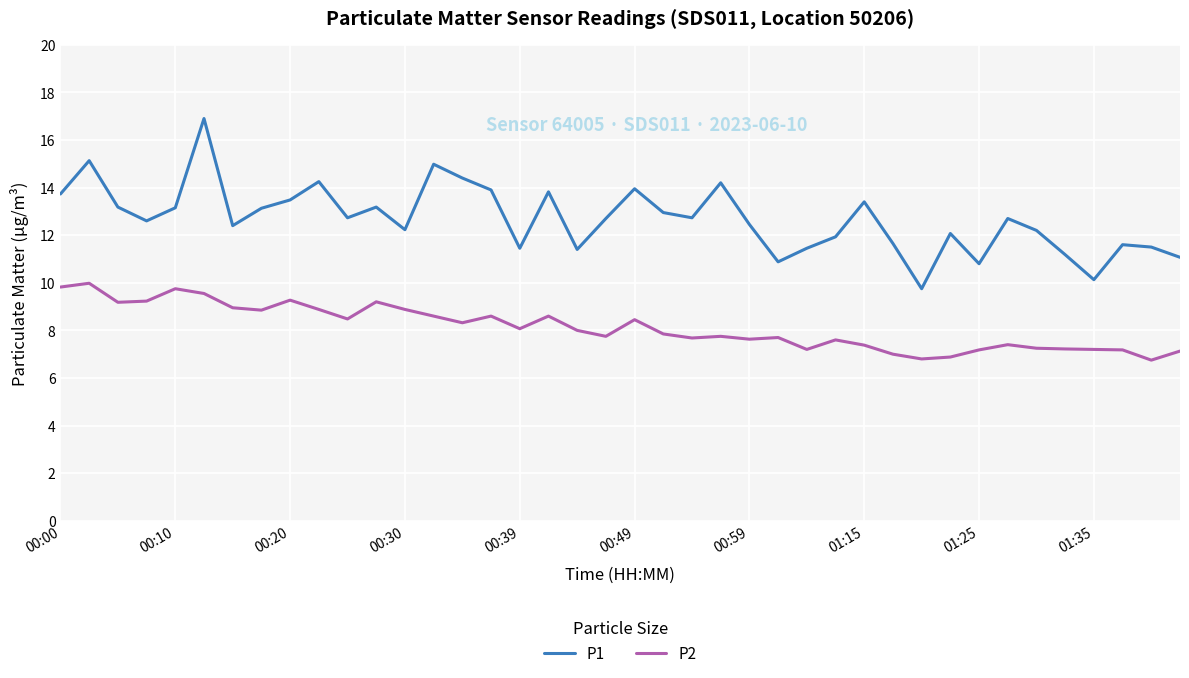

Rank the series by their average value, from lowest to highest.

P2, P1